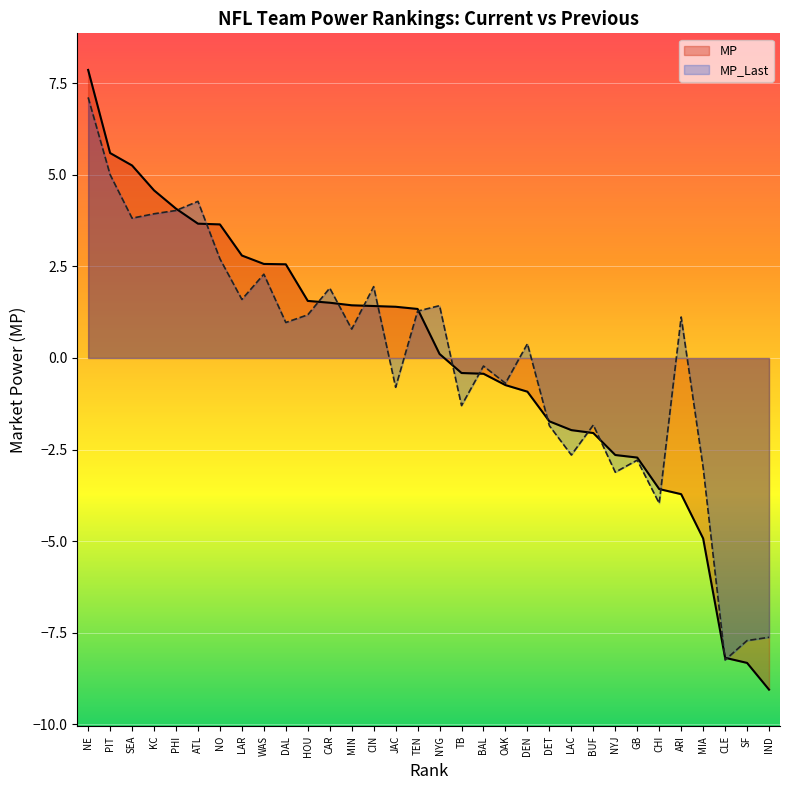

What is the label of the 24th point from the left?

BUF